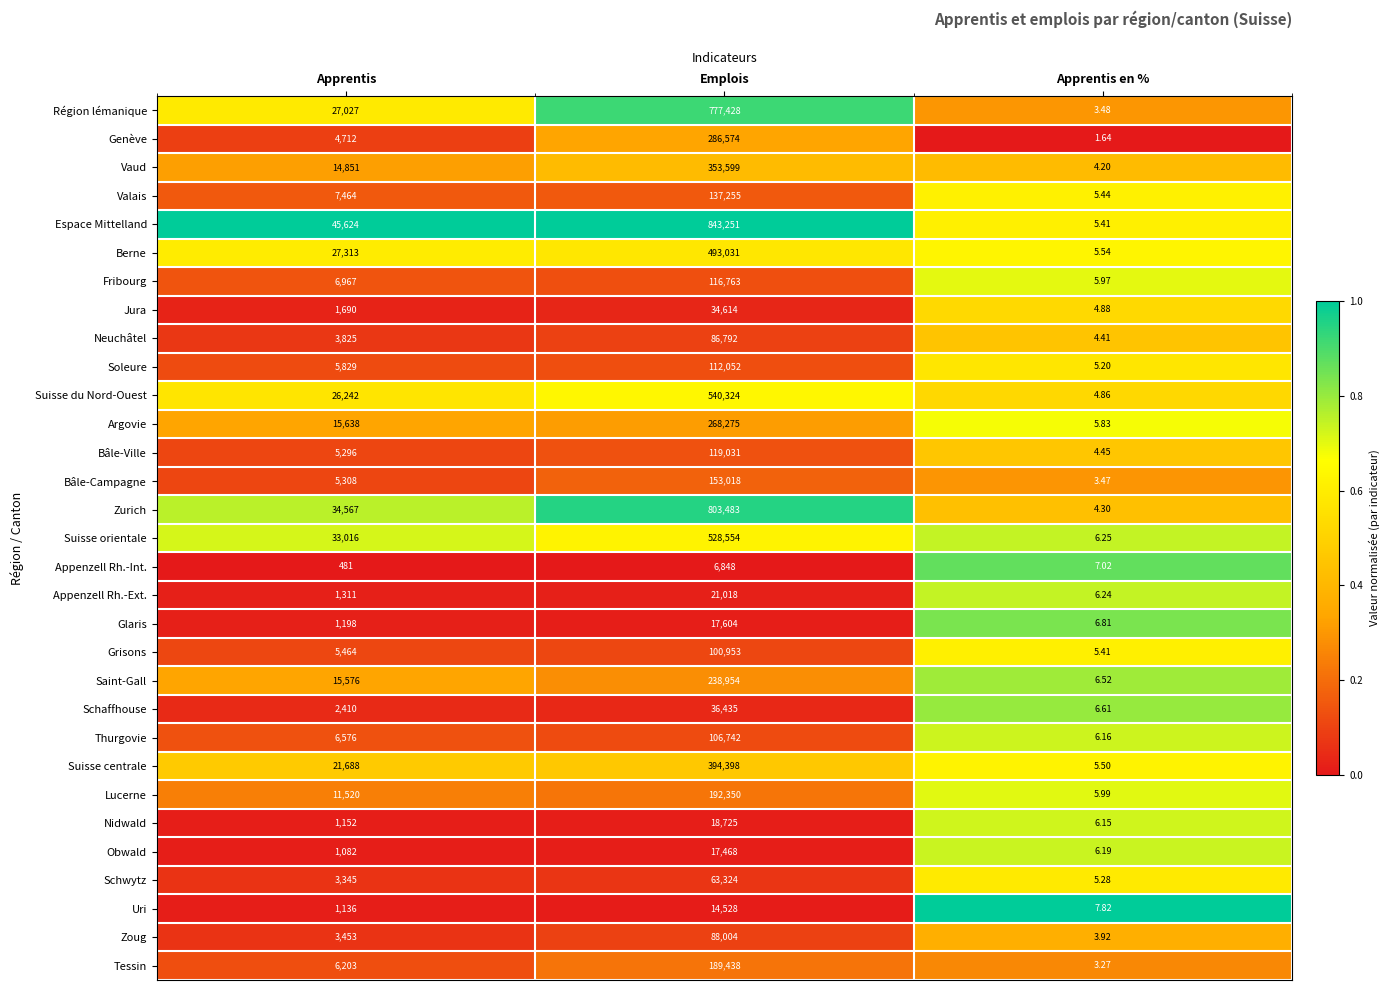

What is the difference between the highest and lowest values at Apprentis?

45143.0